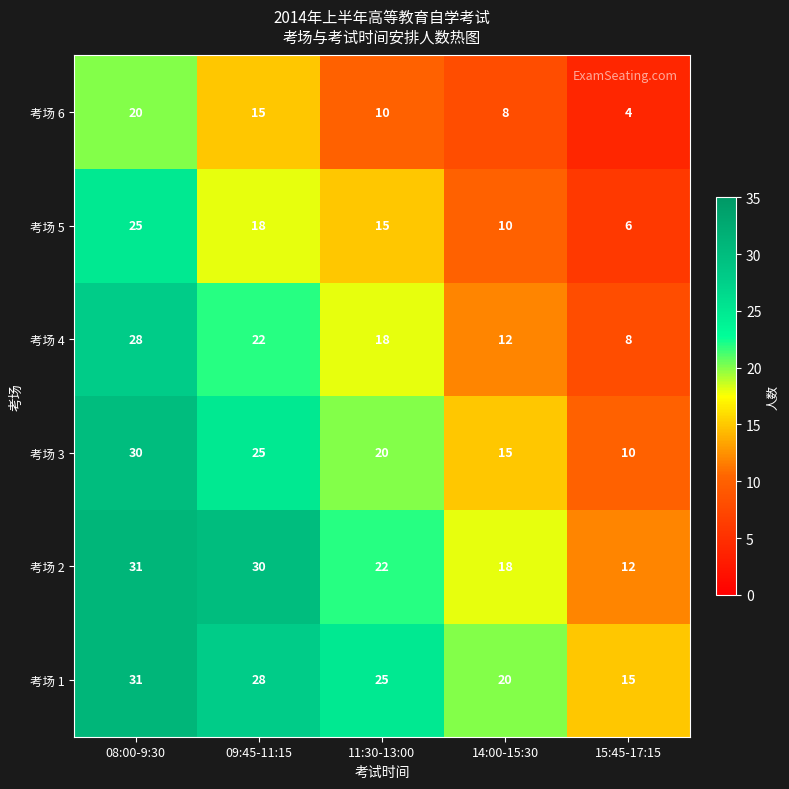

What is the maximum value for 考场 6?

20